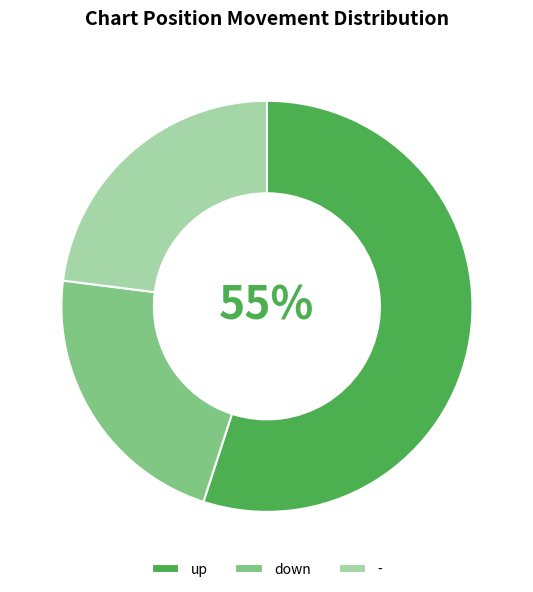

Does up represent more than half of the total?

Yes